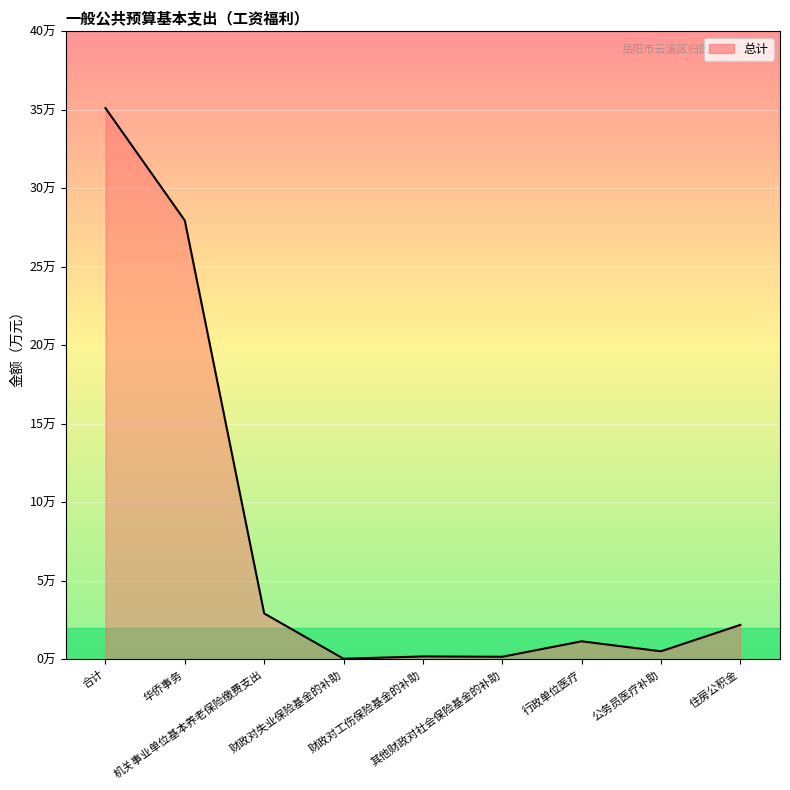

What is the maximum value shown in the chart?

35.1